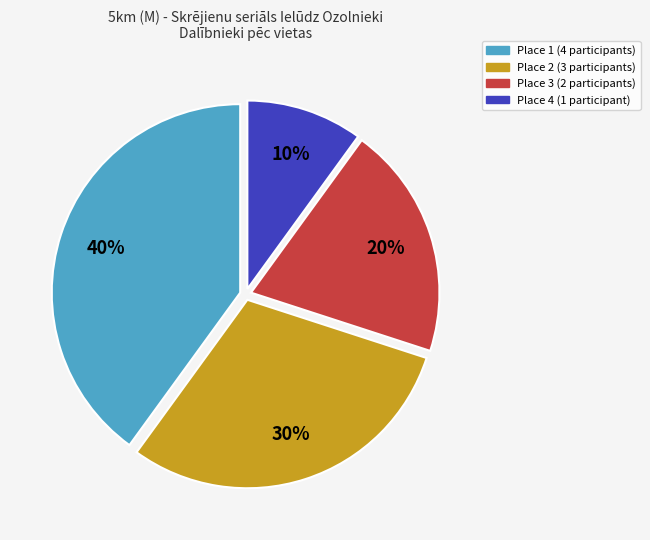

Which slice is the smallest?

Place 4